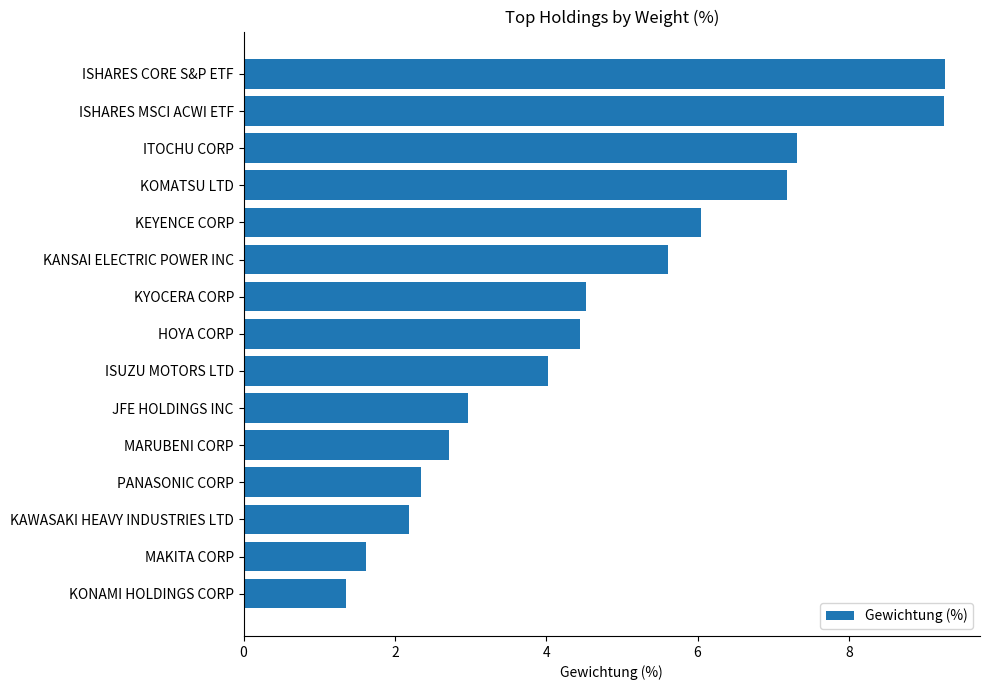

Are the bars horizontal?

Yes